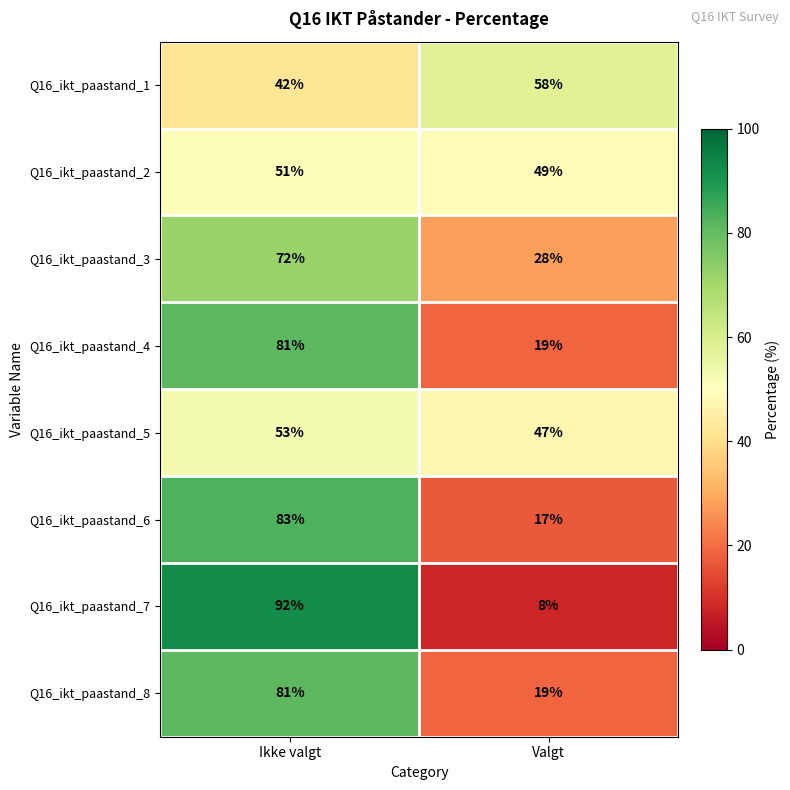

The Q16_ikt_paastand_4 series shows 106 at Ikke valgt. True or false?

False